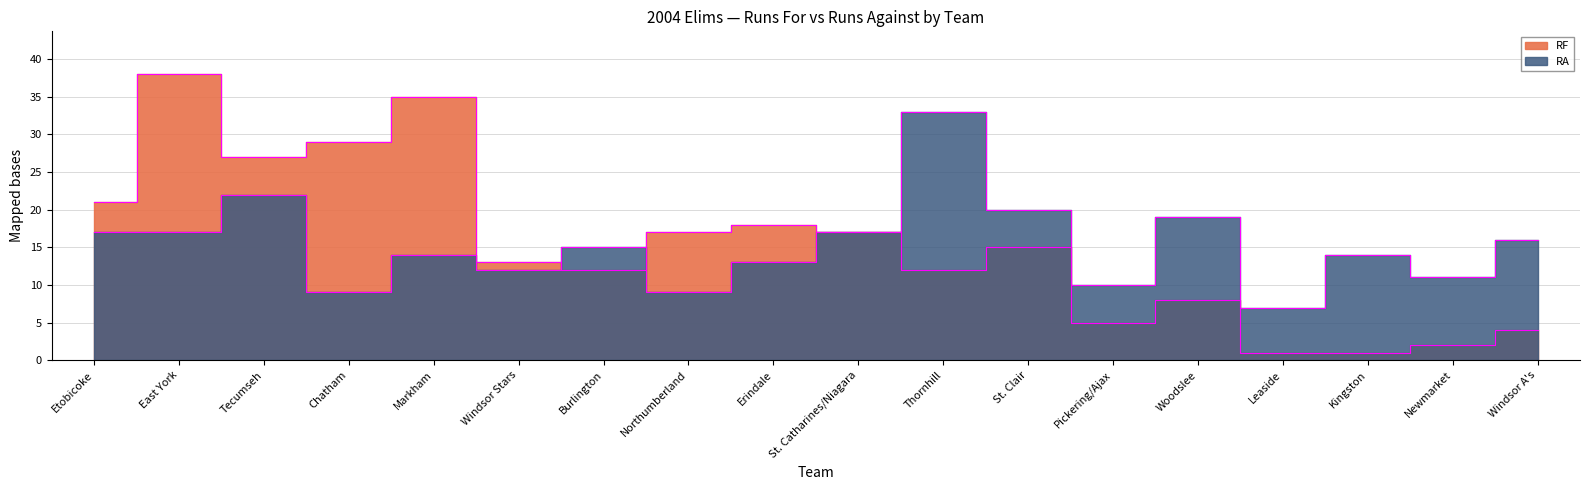

How many times do RF and RA cross each other?

2